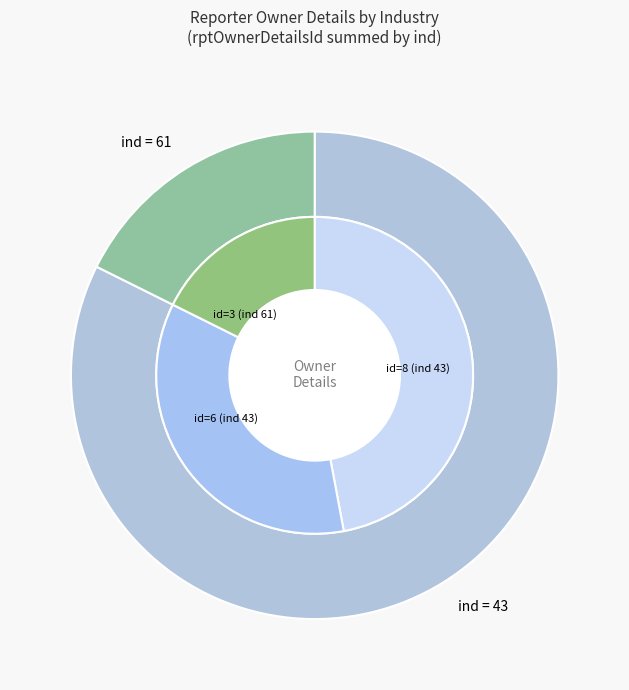

How many segments does this pie chart have?

3